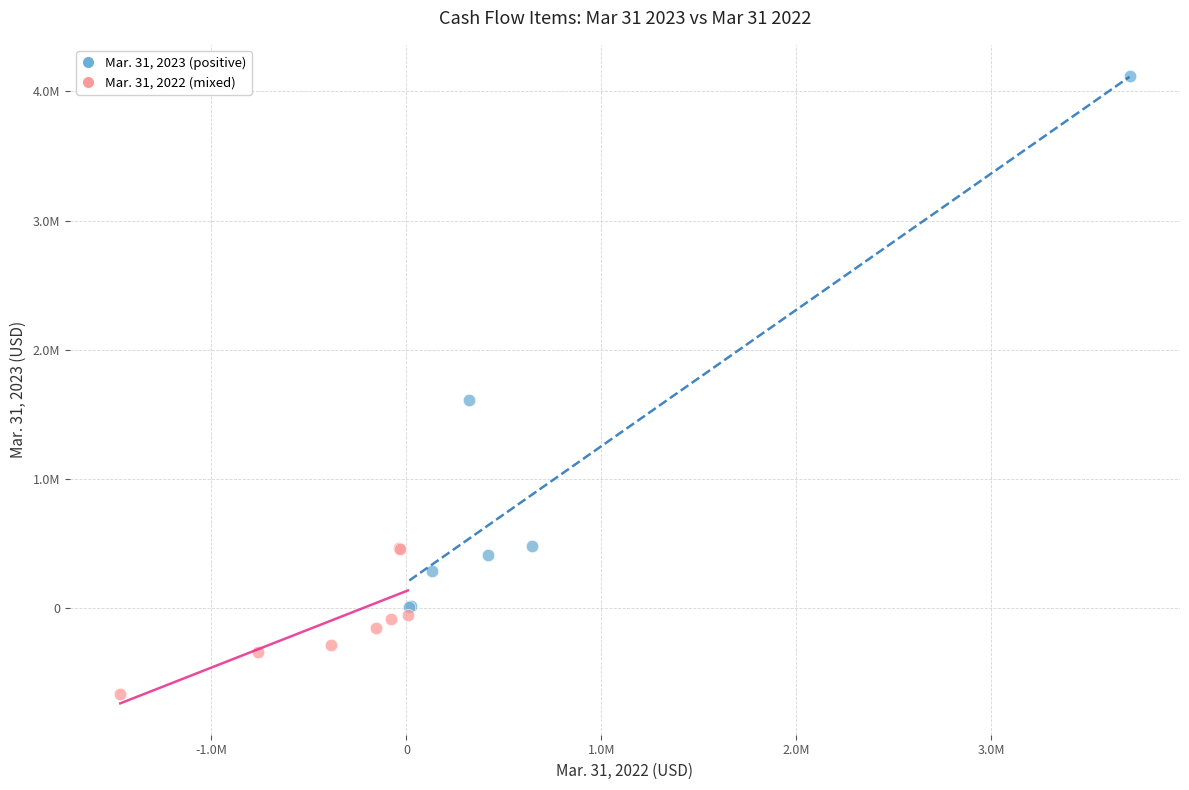

Which series contains the highest Y value?

Mar. 31, 2023 (positive)